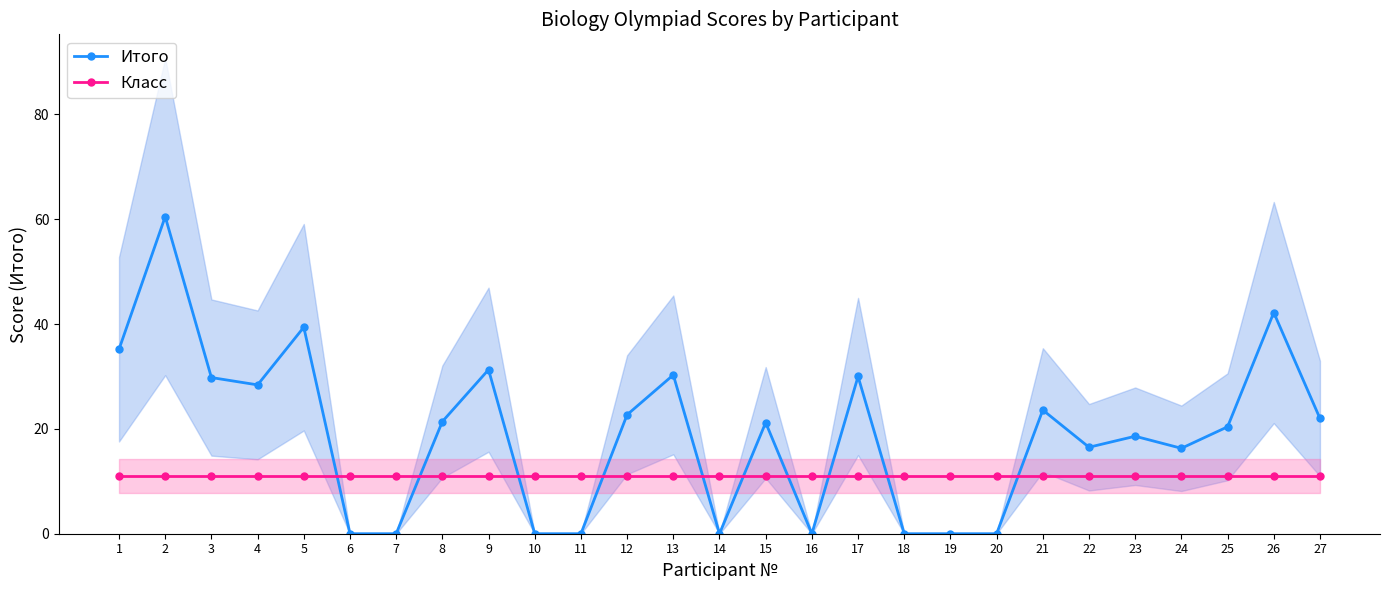

What is the difference between the maximum and second lowest values in the Итого series?

60.5